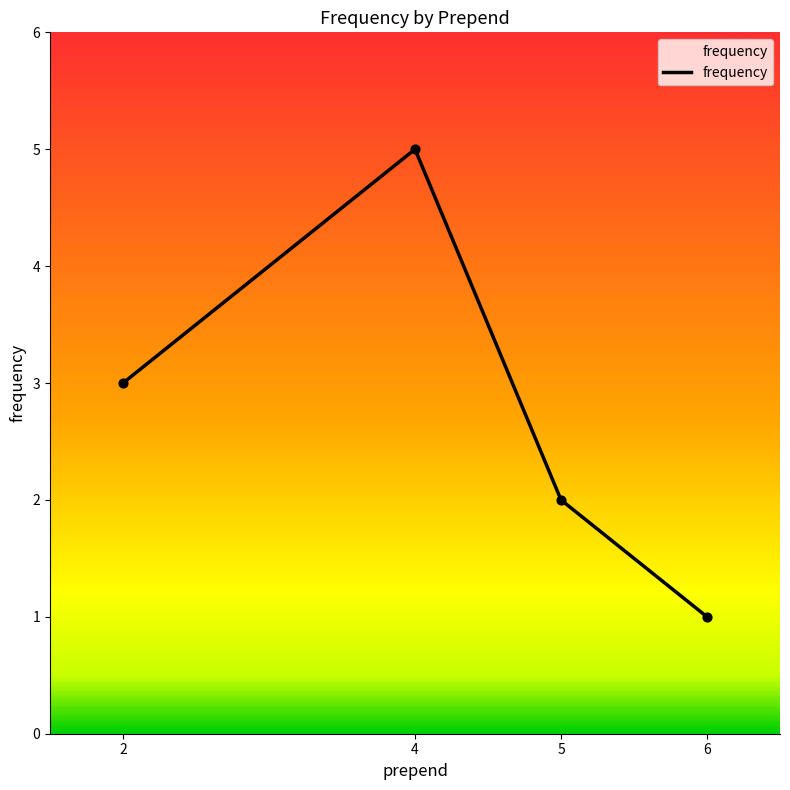

What is the change in value from 4 to 5?

-3